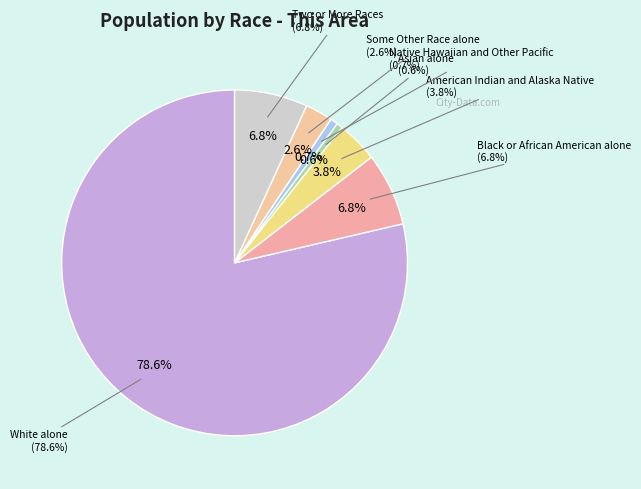

How much of the chart is everything except Native Hawaiian and Other Pacific?

99.3%